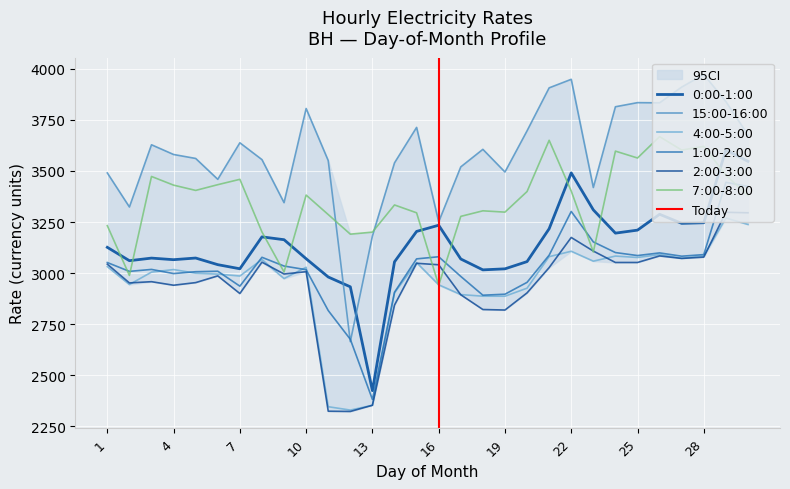

Rank the series by their maximum value, from lowest to highest.

4:00-5:00, 2:00-3:00, 1:00-2:00, 0:00-1:00, 7:00-8:00, 15:00-16:00